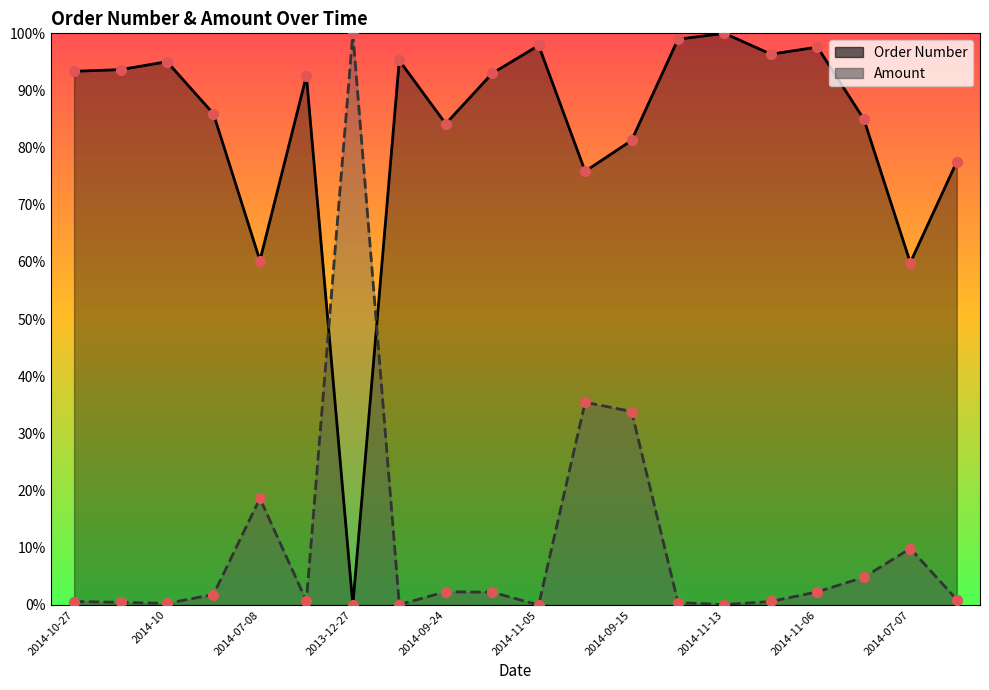

At which category is the sum across all series the highest?

2014-09-15